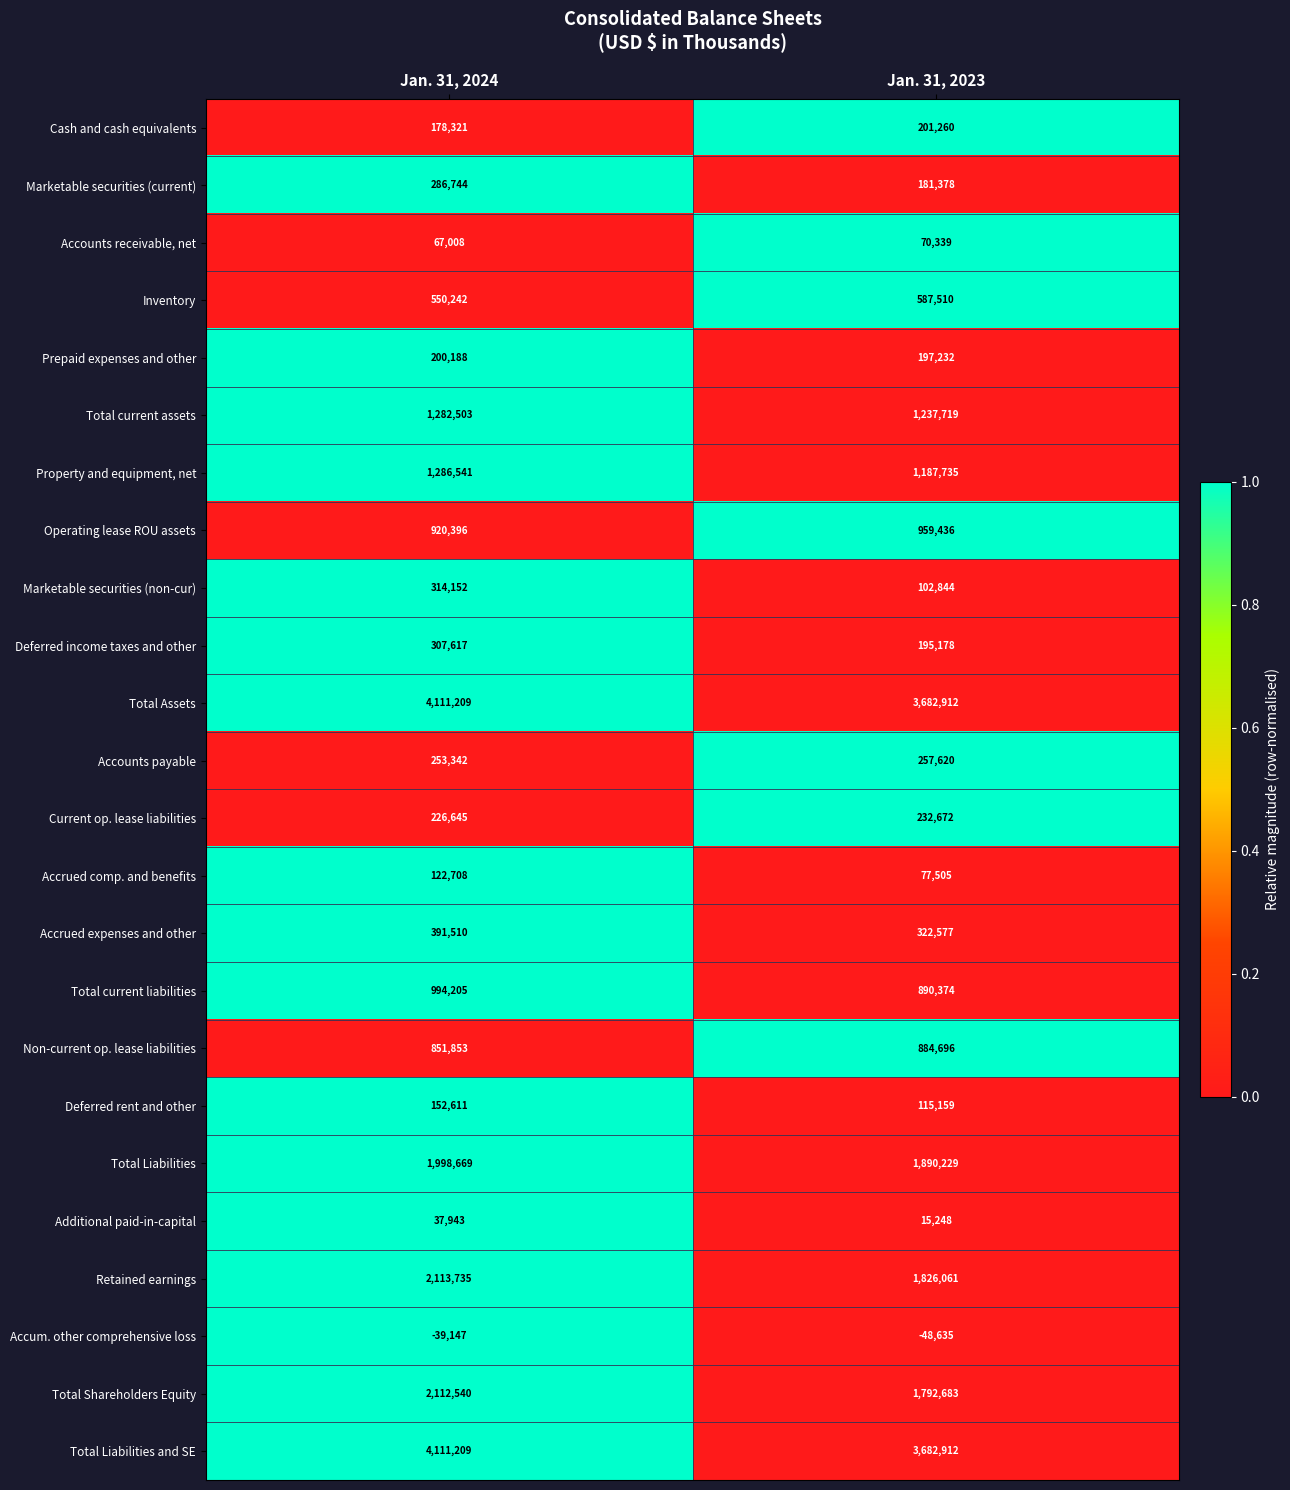

True or false: Operating lease ROU assets has a value of 959436 at Jan. 31, 2023.

True